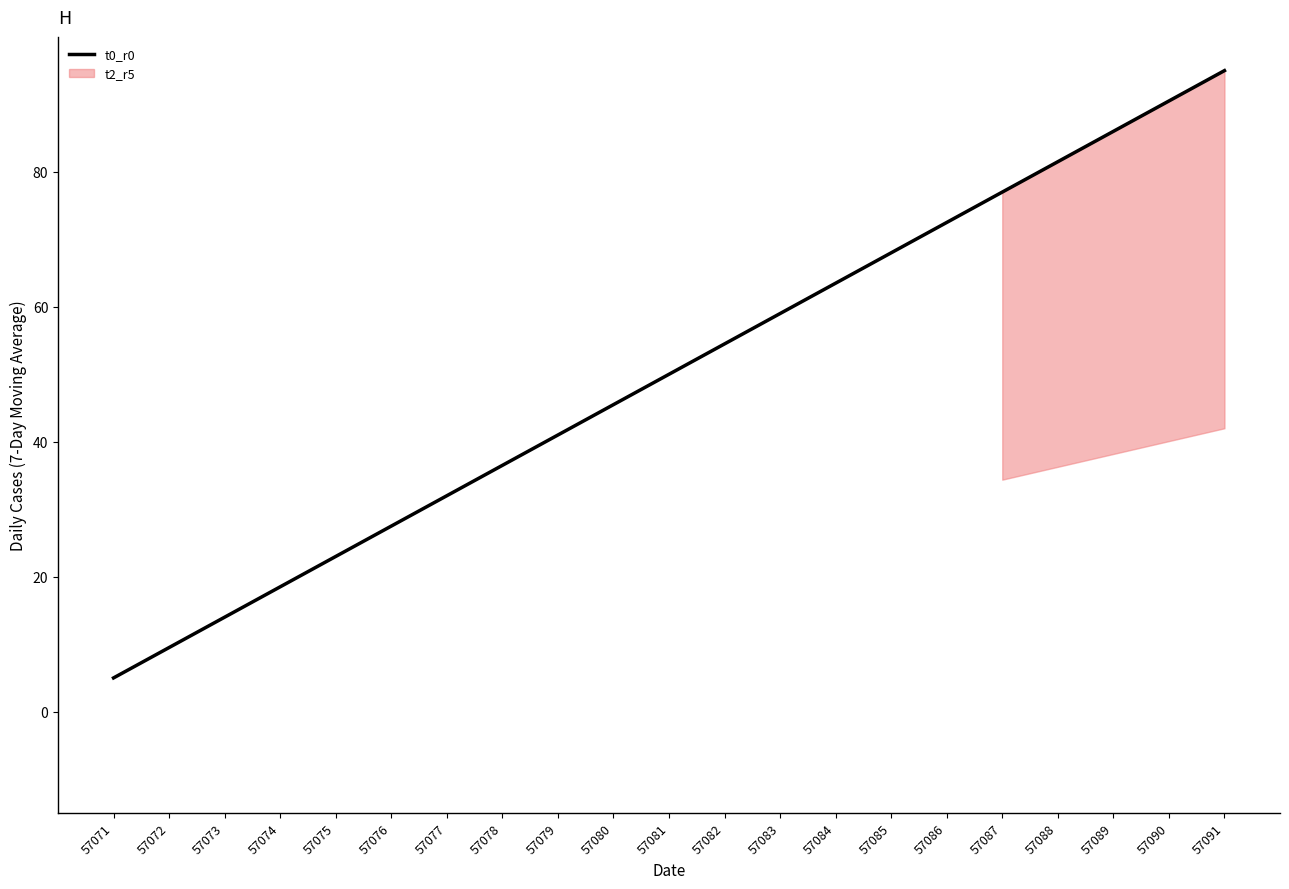

The value at 57080 is 74.4. True or false?

False